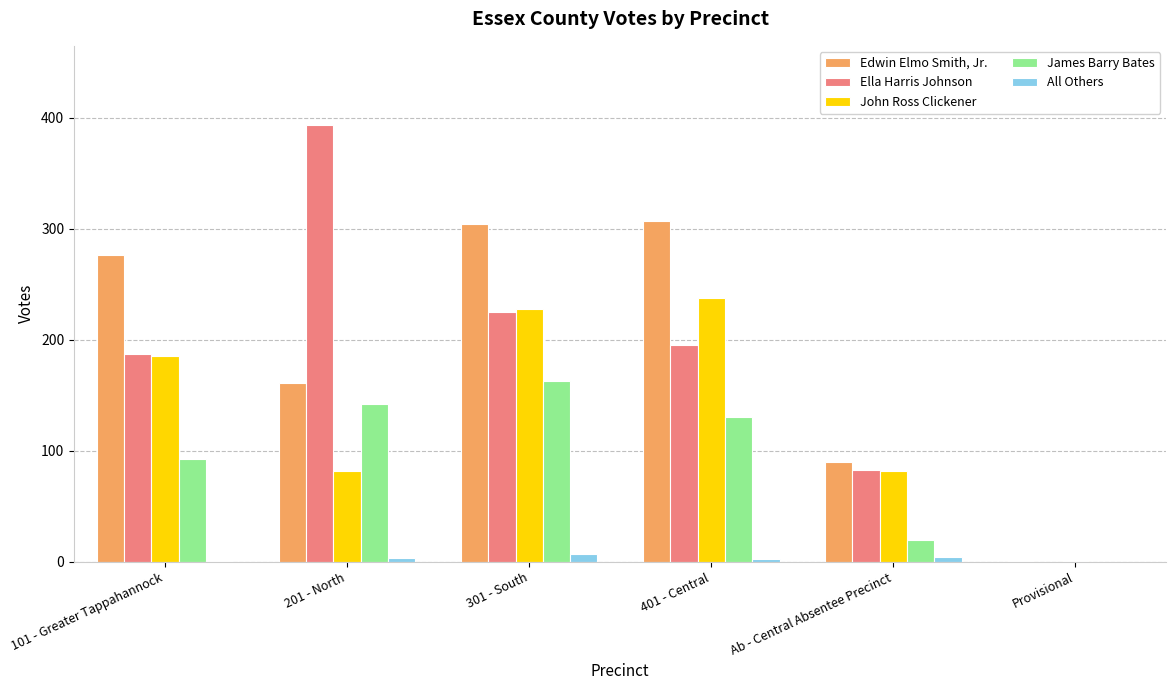

At which category does the chart reach its peak across all series?

201 - North